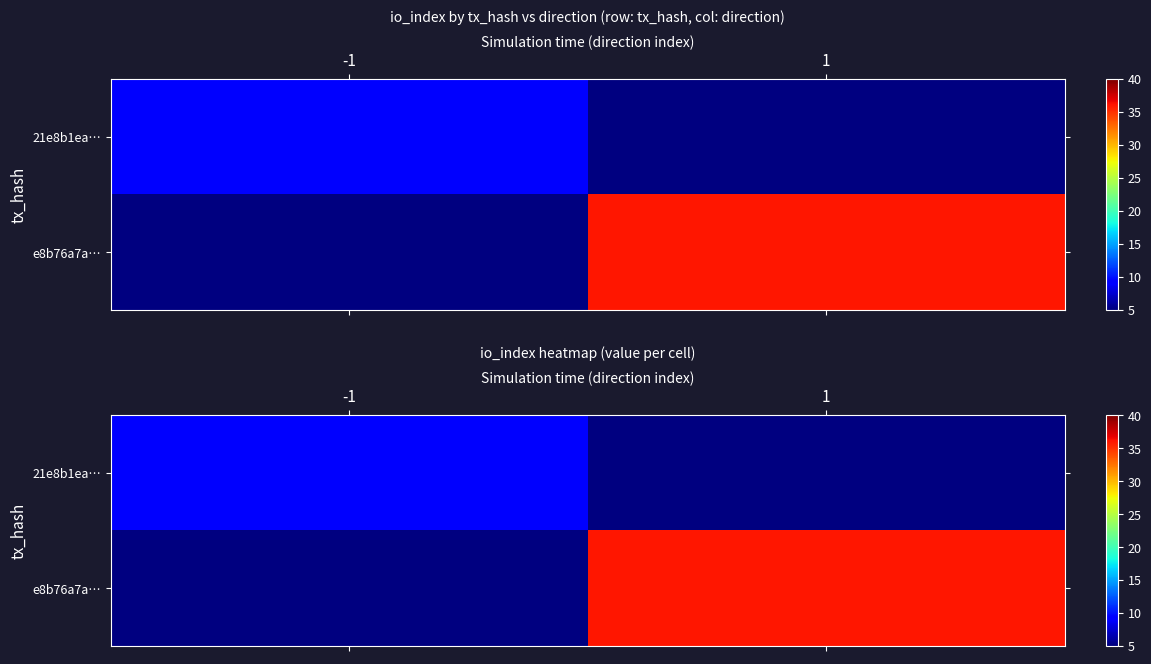

Count the number of categories in the chart.

2